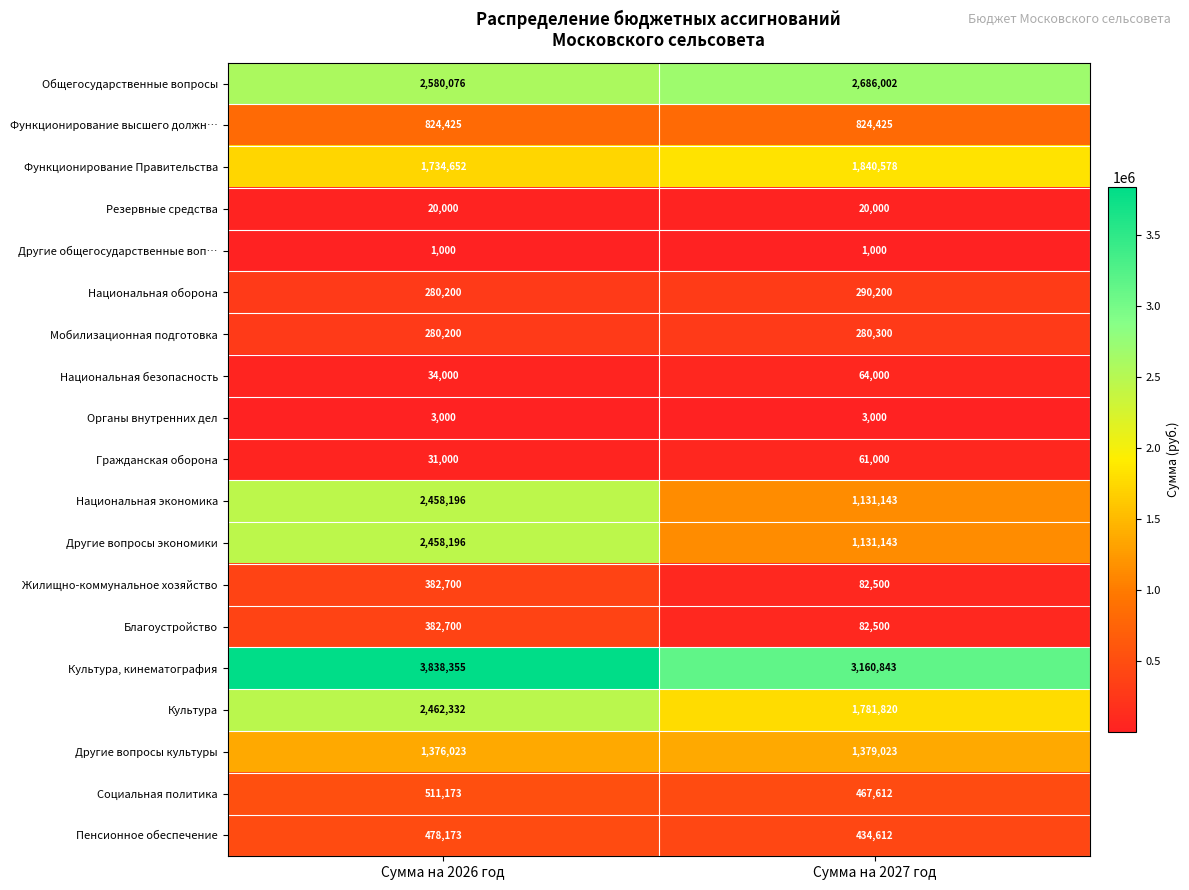

What is the spread (max minus min) of values at Сумма на 2026 год?

3837355